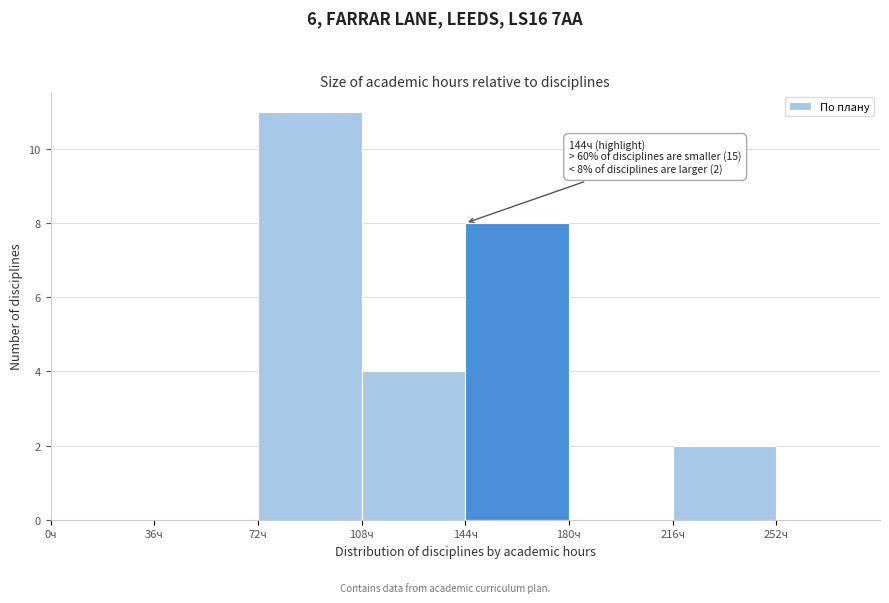

Over which range of the x-axis is the bar tallest?

72 to 108